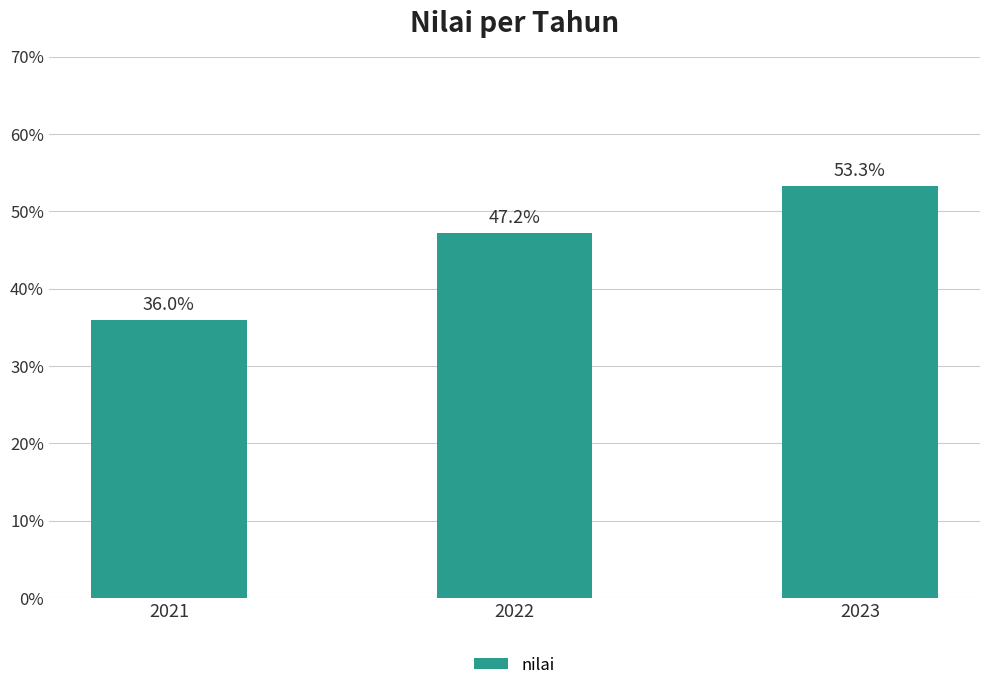

Rank the categories by value from highest to lowest.

2023, 2022, 2021